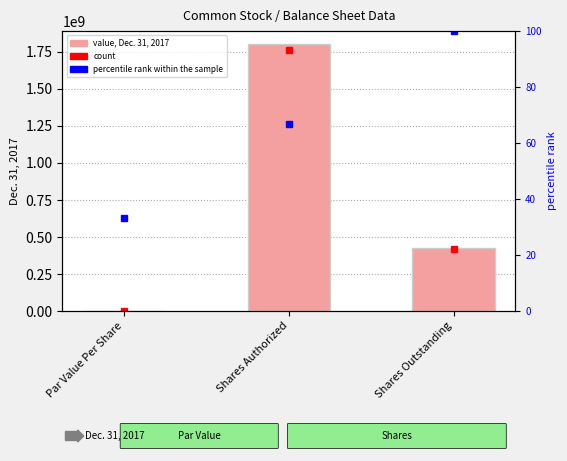

How many categories are shown in the chart?

3